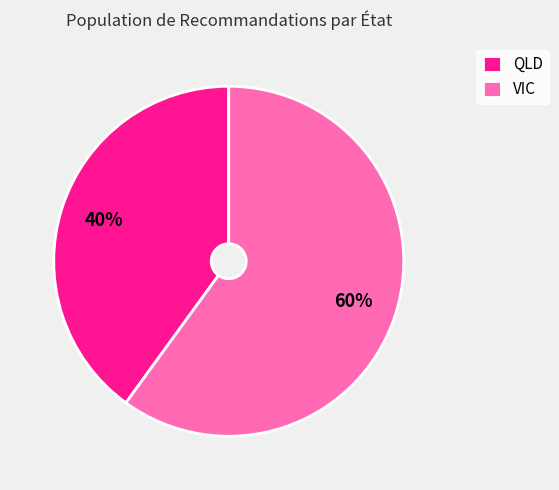

Which slice is the largest?

VIC